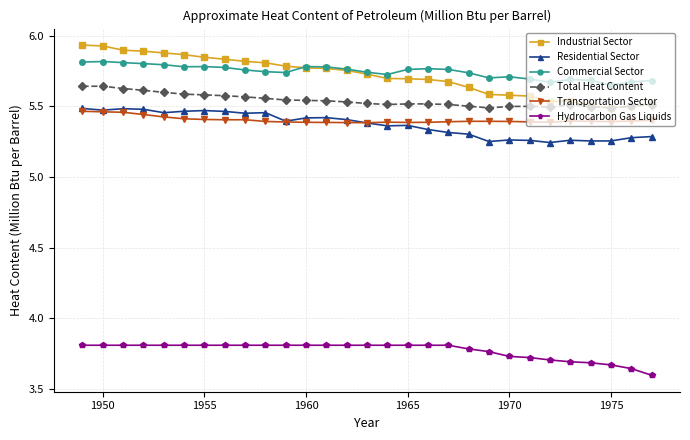

How many Total Heat Content values are between 5 and 6?

29